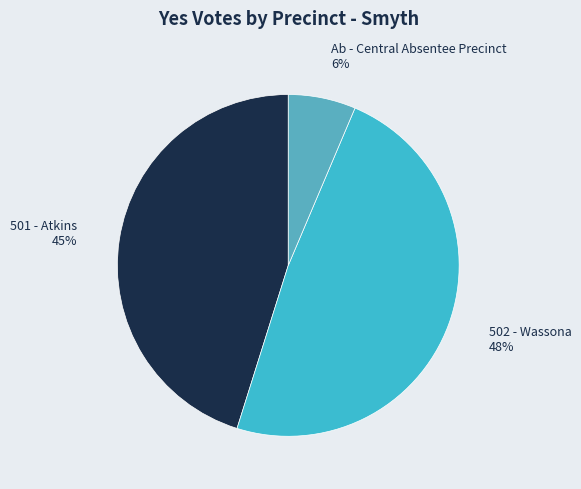

Which category has the biggest portion of the pie?

502 - Wassona